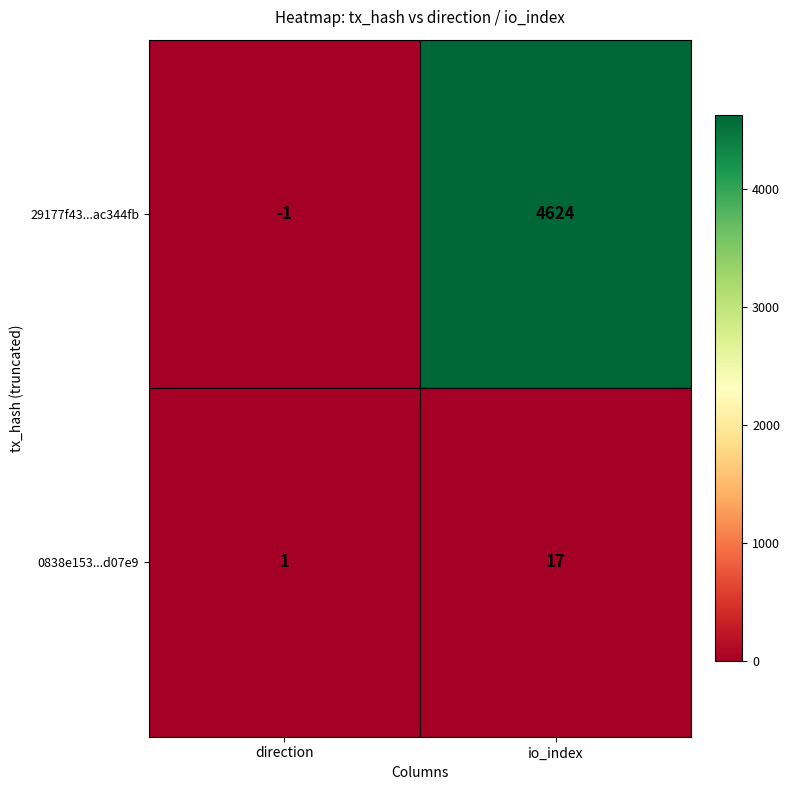

What is the difference between the highest and lowest values at io_index?

4607